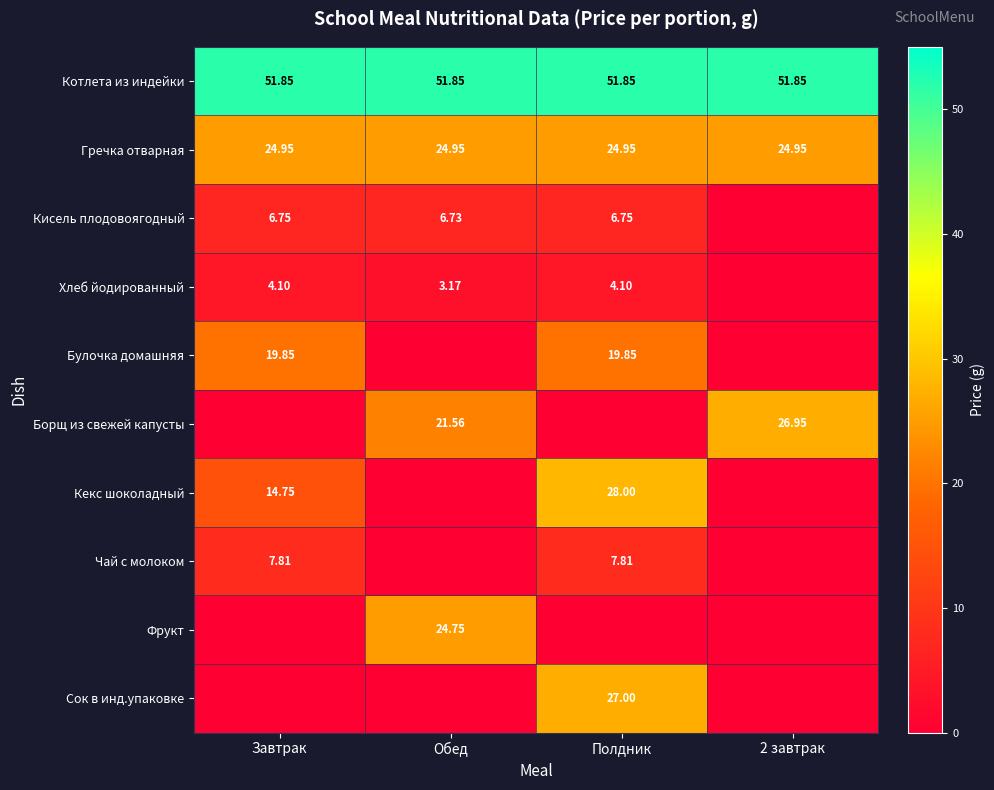

Is the value of Хлеб йодированный at Завтрак greater than the value of Булочка домашняя at Завтрак?

No